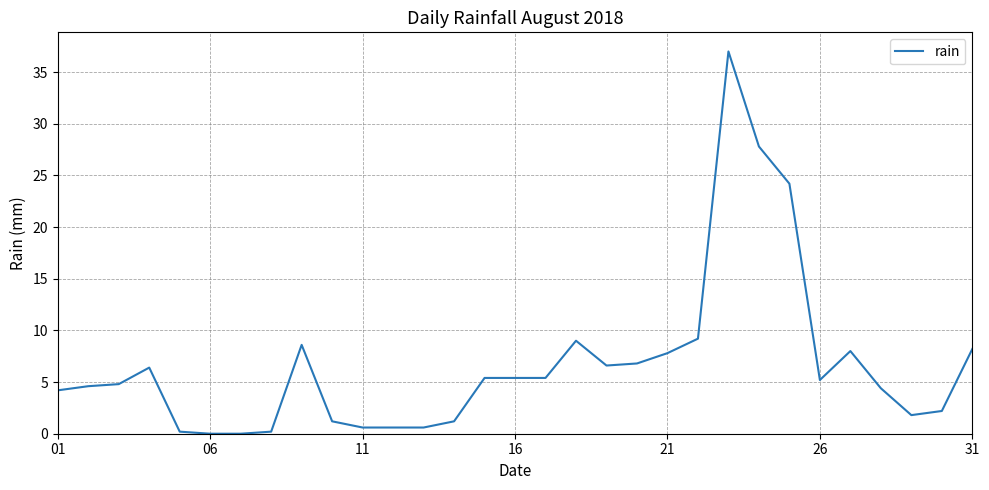

True or false: the data shows 4.2 at 01.

True